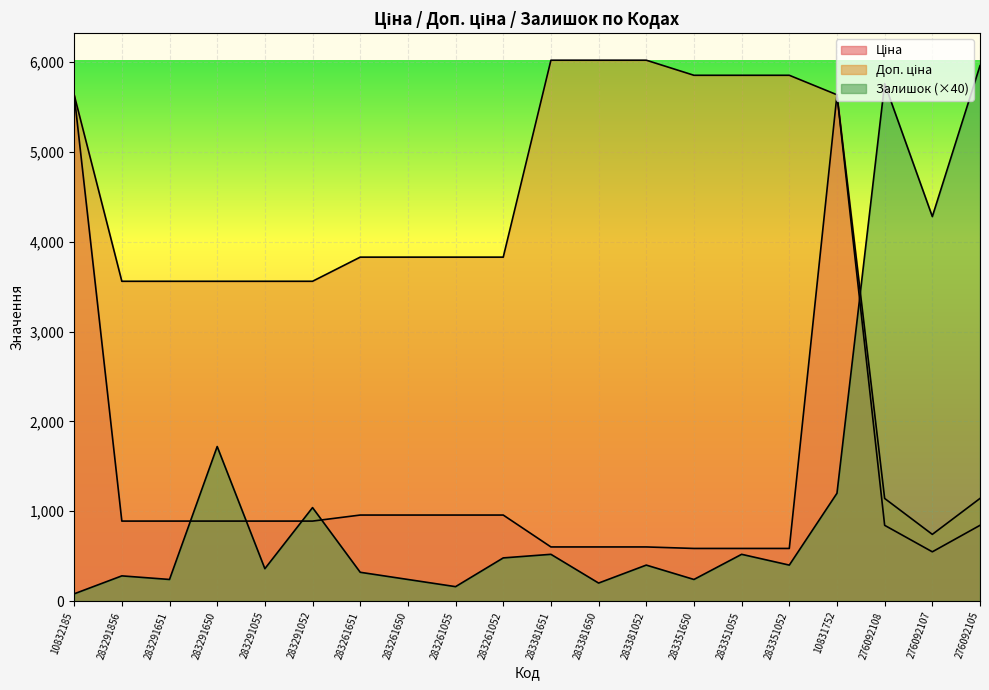

Is the value of Ціна at 283261650 greater than the value of Залишок at 283261651?

Yes